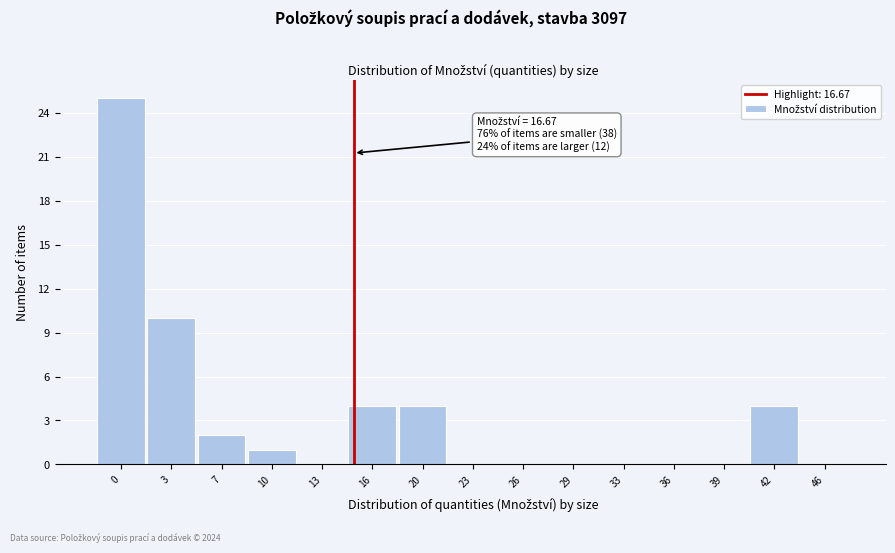

Reading left to right, what are all the values shown in this chart?

0=25	3=10	7=2	10=1	13=0	16=4	20=4	23=0	26=0	29=0	33=0	36=0	39=0	42=4	46=0